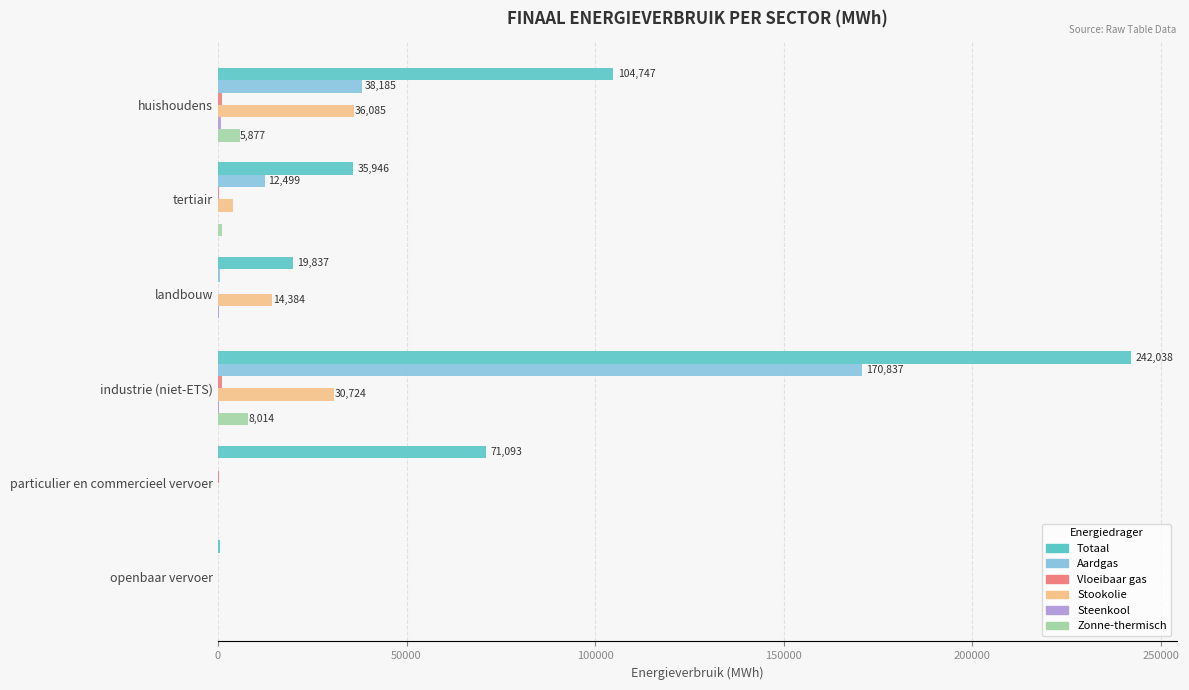

Which series has the largest total across all categories?

Totaal